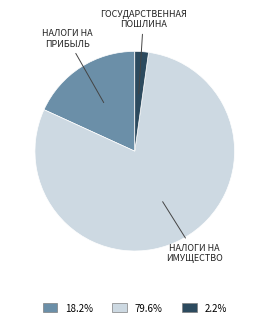

Is there a majority slice in this chart?

Yes